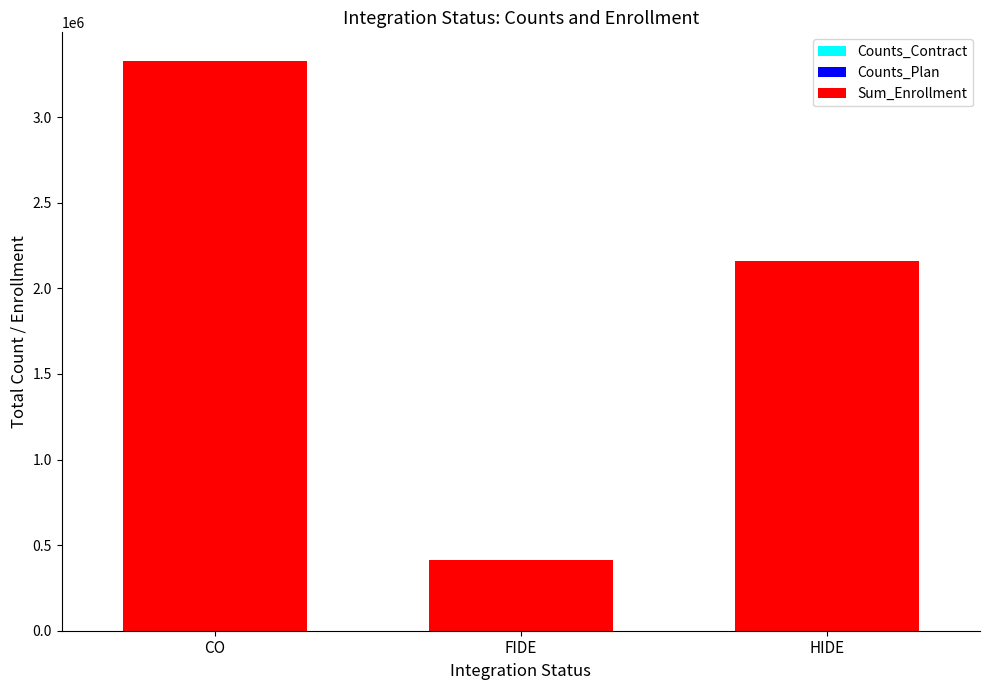

At which category is the sum across all series the highest?

CO